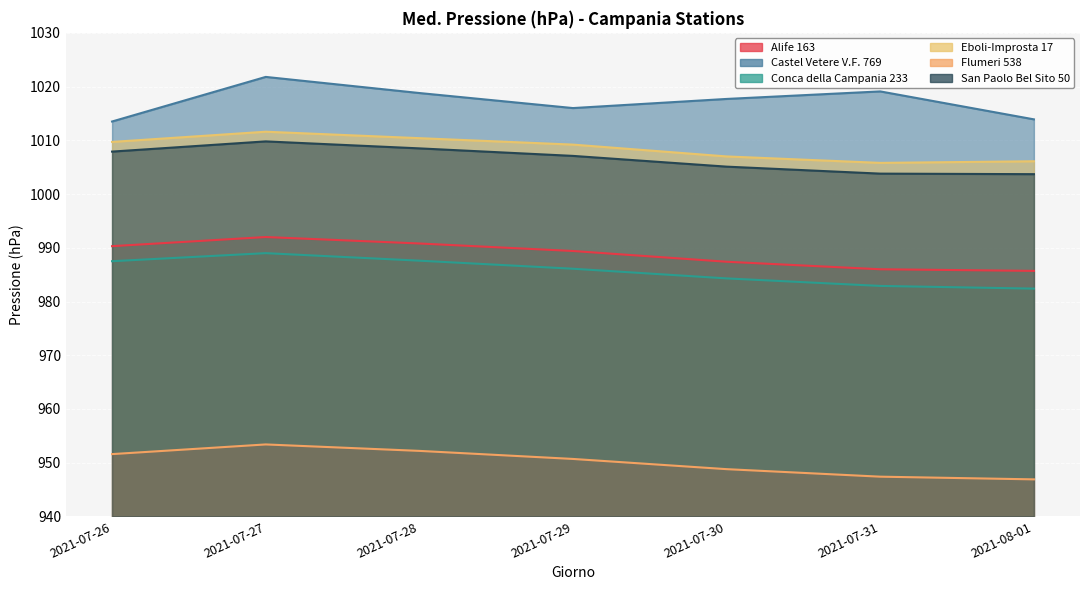

True or false: Eboli-Improsta 17 and Conca della Campania 233 intersect in this chart.

False